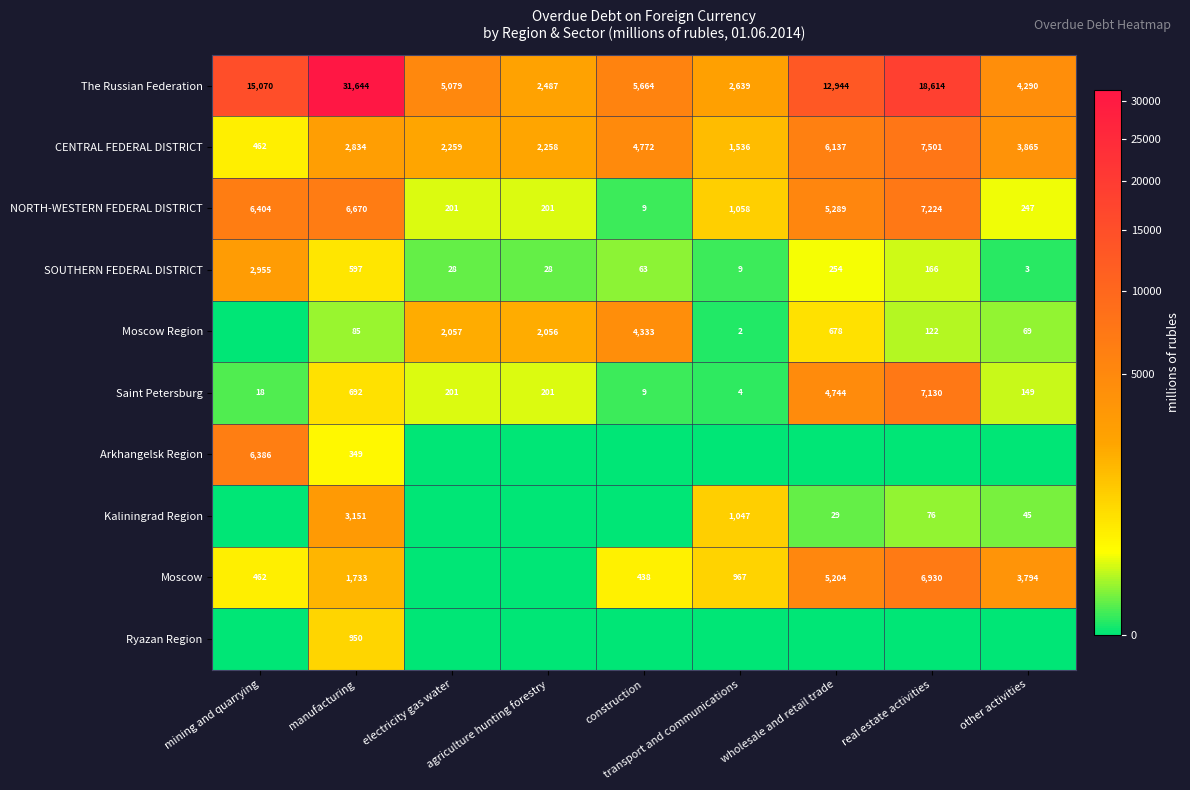

The value of Ryazan Region at other activities is 592. True or false?

False